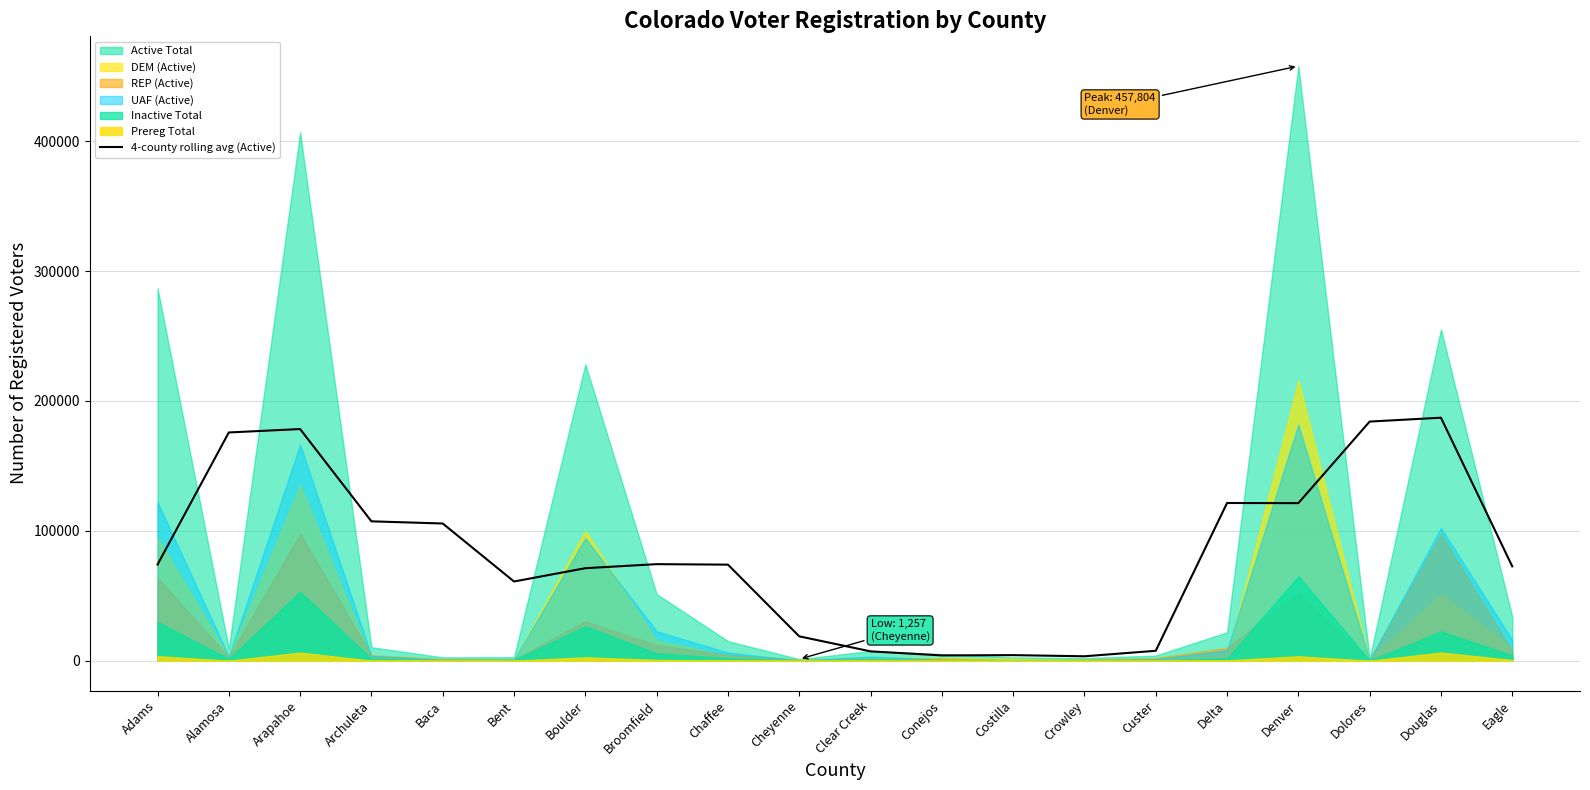

List the labels in order of value, largest first.

Douglas, Dolores, Arapahoe, Alamosa, Delta, Denver, Archuleta, Baca, Broomfield, Adams, Chaffee, Eagle, Boulder, Bent, Cheyenne, Custer, Clear Creek, Costilla, Conejos, Crowley